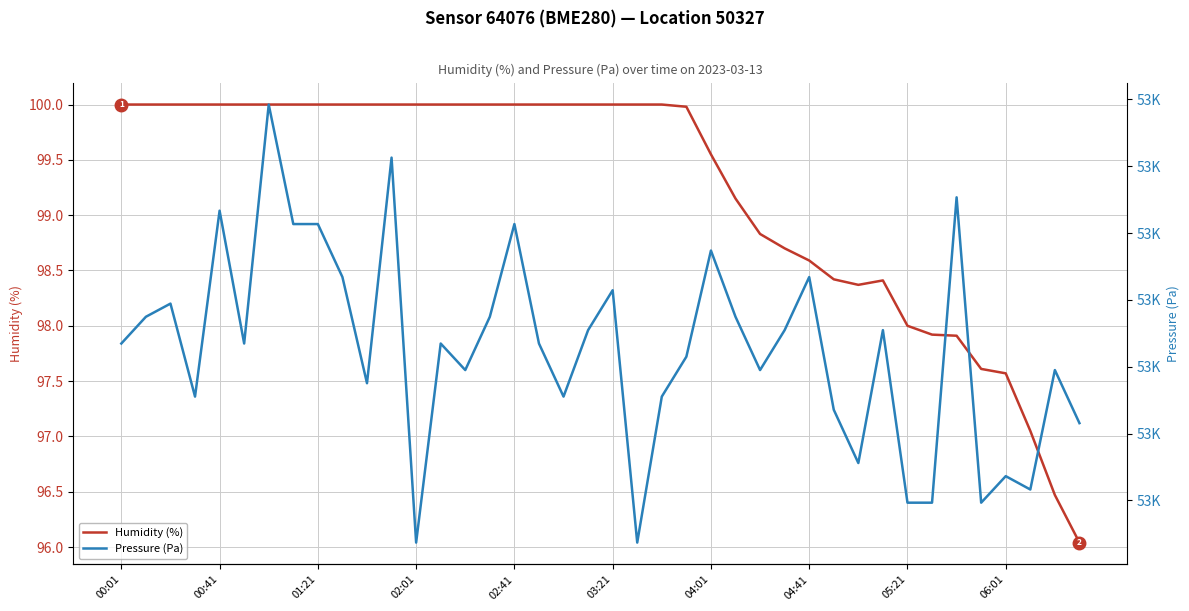

How many data points in Pressure (Pa) are above 52943?

22